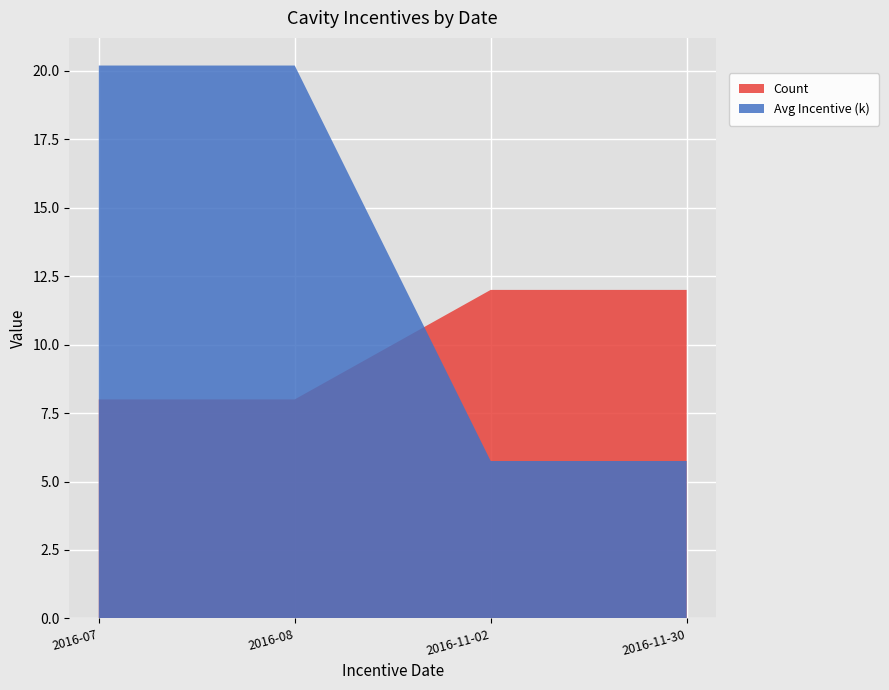

Reading right to left, what are all the values shown in this chart?

Count: 2016-11-30=12.0	2016-11-02=12.0	2016-08=8.0	2016-07=8.0
Avg Incentive (k): 2016-11-30=5.8	2016-11-02=5.8	2016-08=20.2	2016-07=20.2